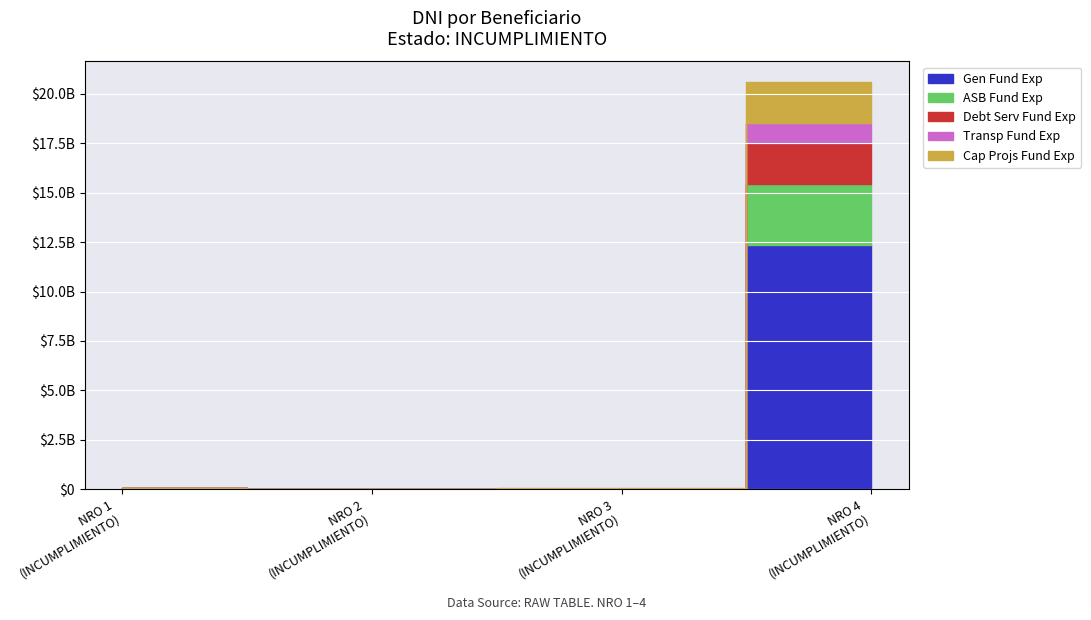

True or false: the data shows 12138969720 at 4.

False